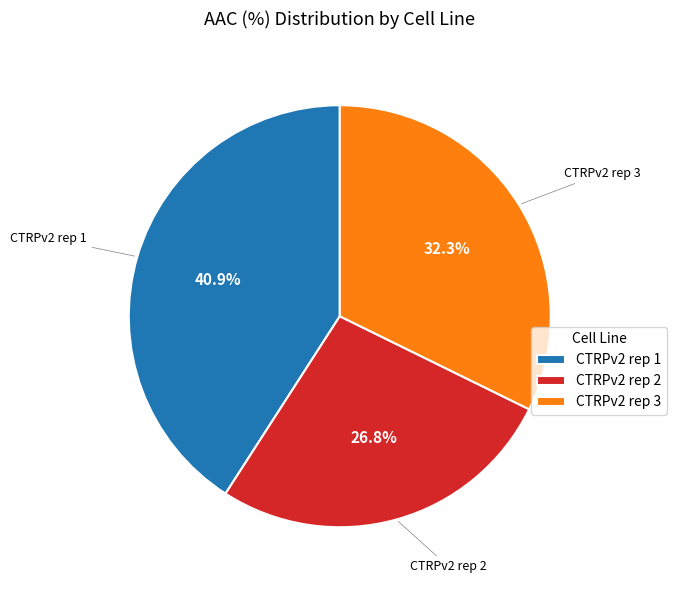

Is it true that CTRPv2 rep 2 is 27% of the pie?

True